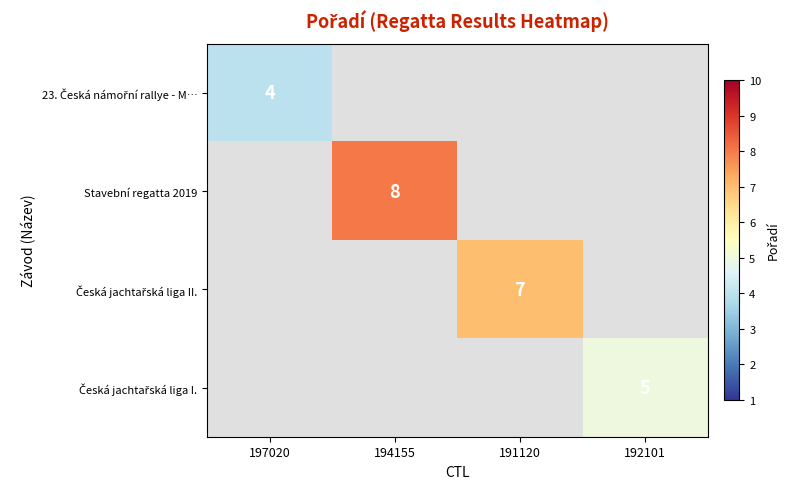

How many positive values does the Stavební regatta 2019 series have?

1